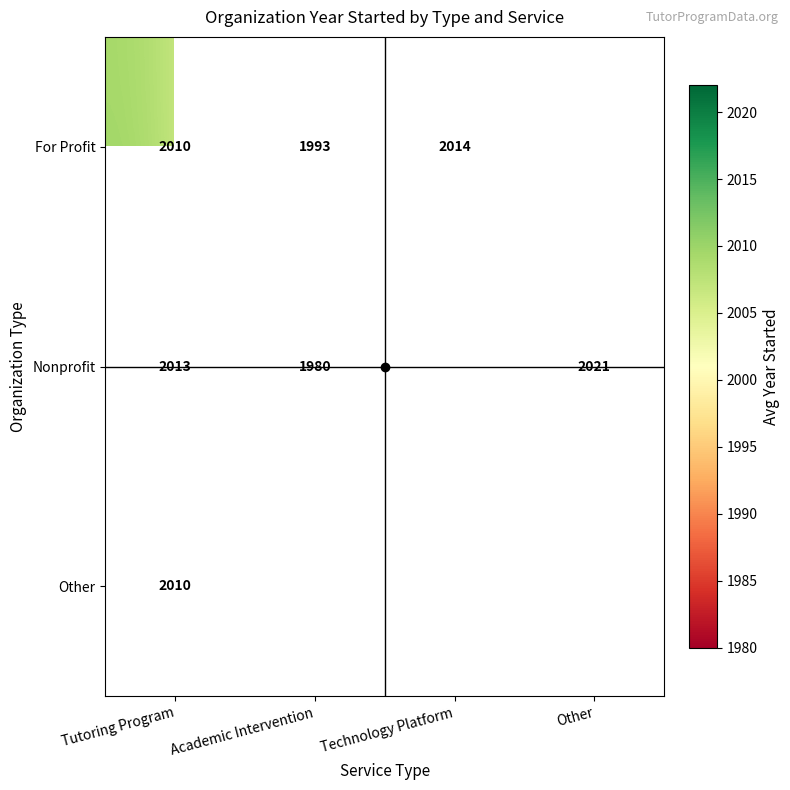

Is the value of For Profit at Other greater than the value of Nonprofit at Academic Intervention?

No